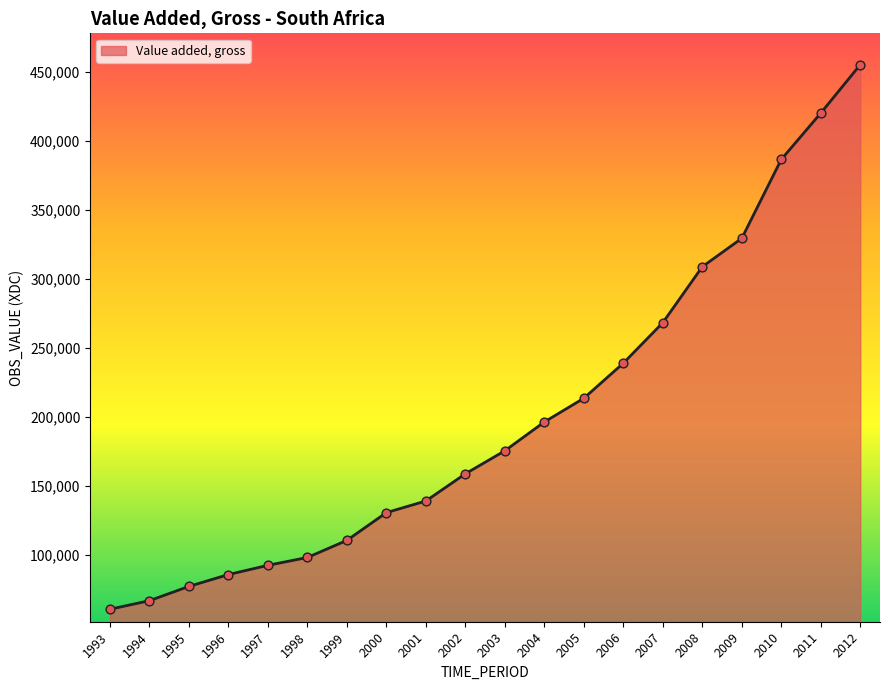

What is the change in value from 1994 to 2010?

+319746